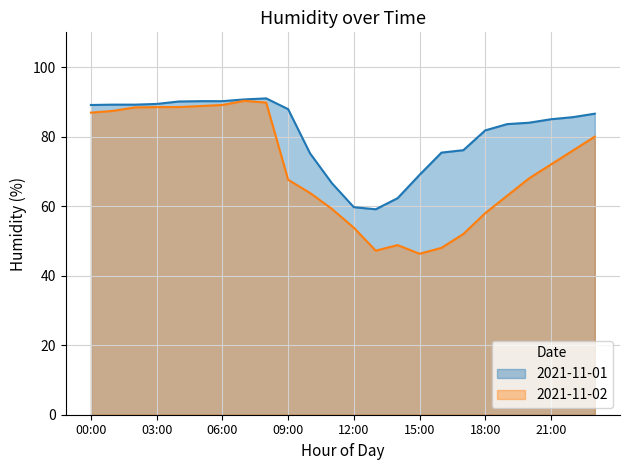

What is the difference between the 2021-11-02 values at 18:00 and 14:00?

9.2